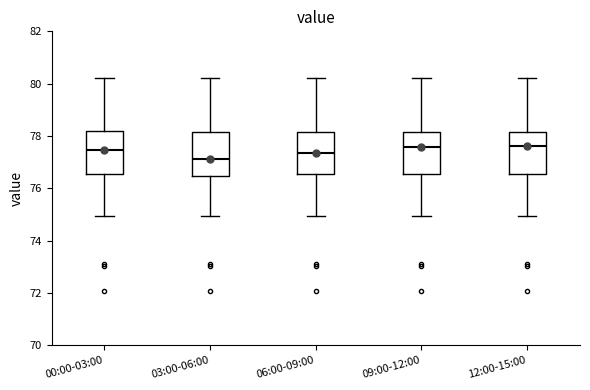

Reading left to right, read every box against the y-axis: the position of its median line, the range the box covers, and the ends of its whiskers. The values are not printed on the chart, so give them approximately, as read against the axis.

00:00-03:00: median 77.4, box 76.6 to 78.2, whiskers 75.0 to 80.2
03:00-06:00: median 77.2, box 76.4 to 78.2, whiskers 75.0 to 80.2
06:00-09:00: median 77.4, box 76.6 to 78.2, whiskers 75.0 to 80.2
09:00-12:00: median 77.6, box 76.6 to 78.2, whiskers 75.0 to 80.2
12:00-15:00: median 77.6, box 76.6 to 78.2, whiskers 75.0 to 80.2